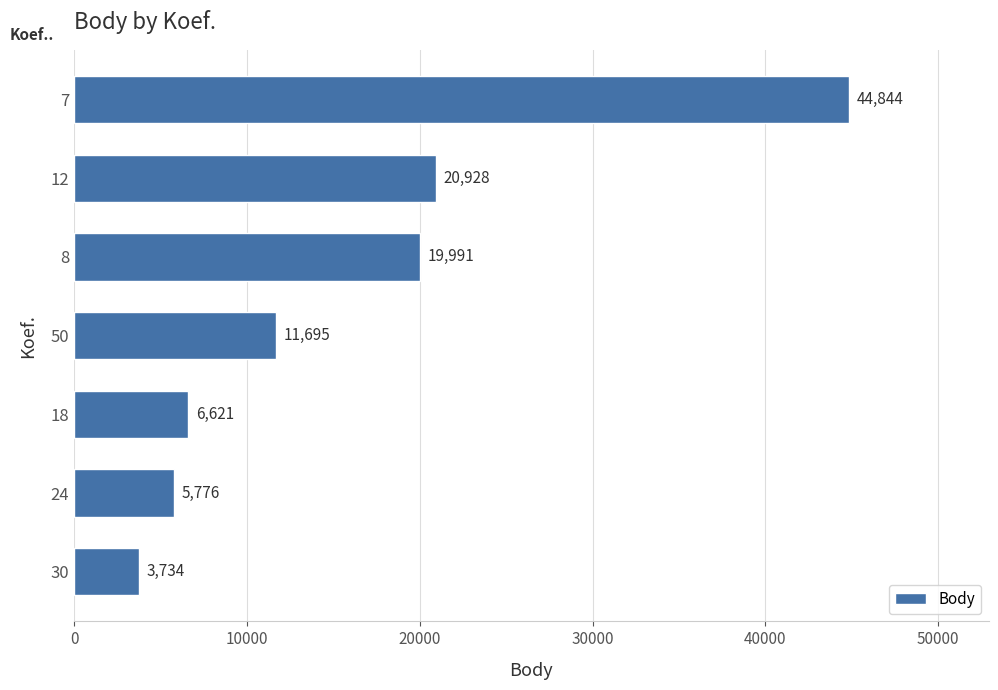

What is the sum of all values?

113589